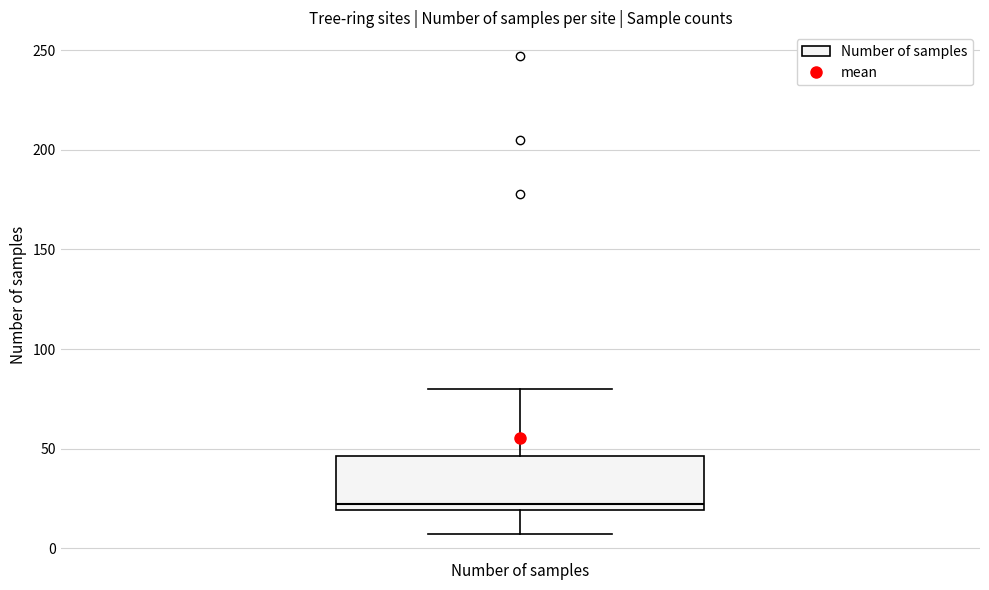

Where does the upper whisker of the box for Number of samples end on the y-axis? The values are not printed on the chart, so give them approximately, as read against the axis.

80